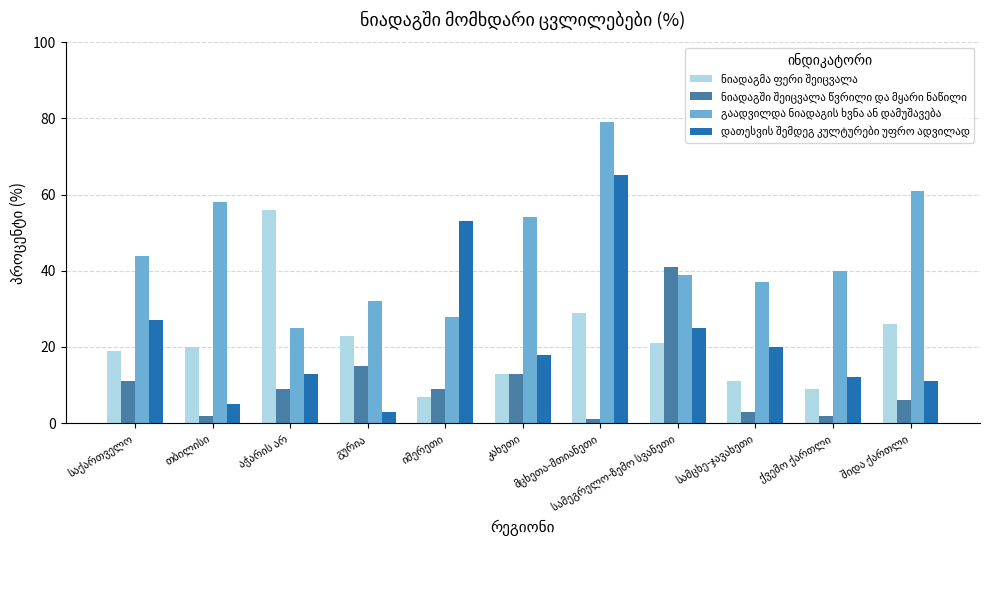

What is the greatest value displayed?

79